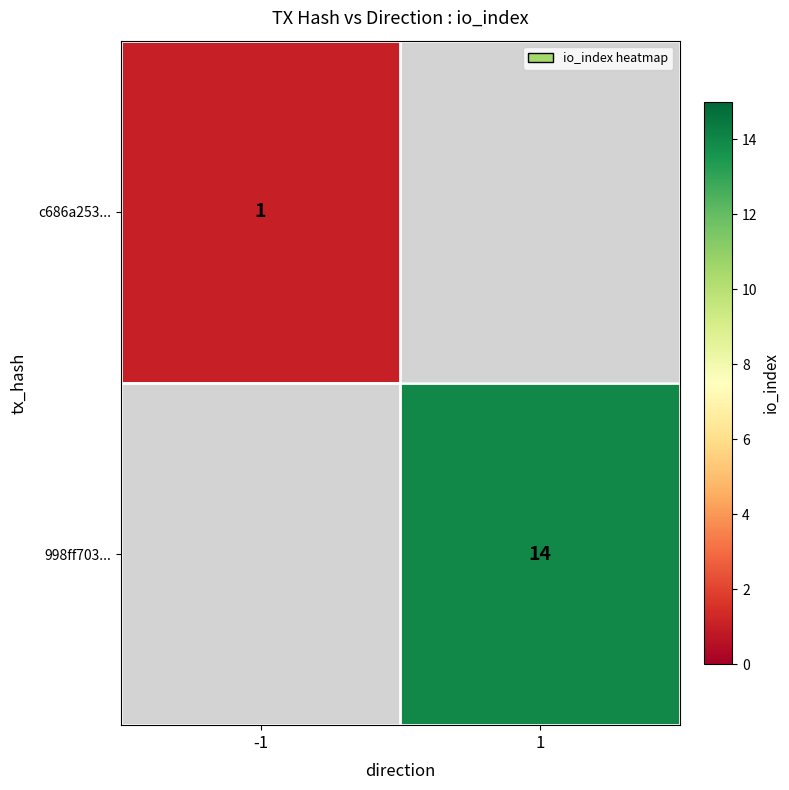

The 998ff703... series shows 14 at 1. True or false?

True